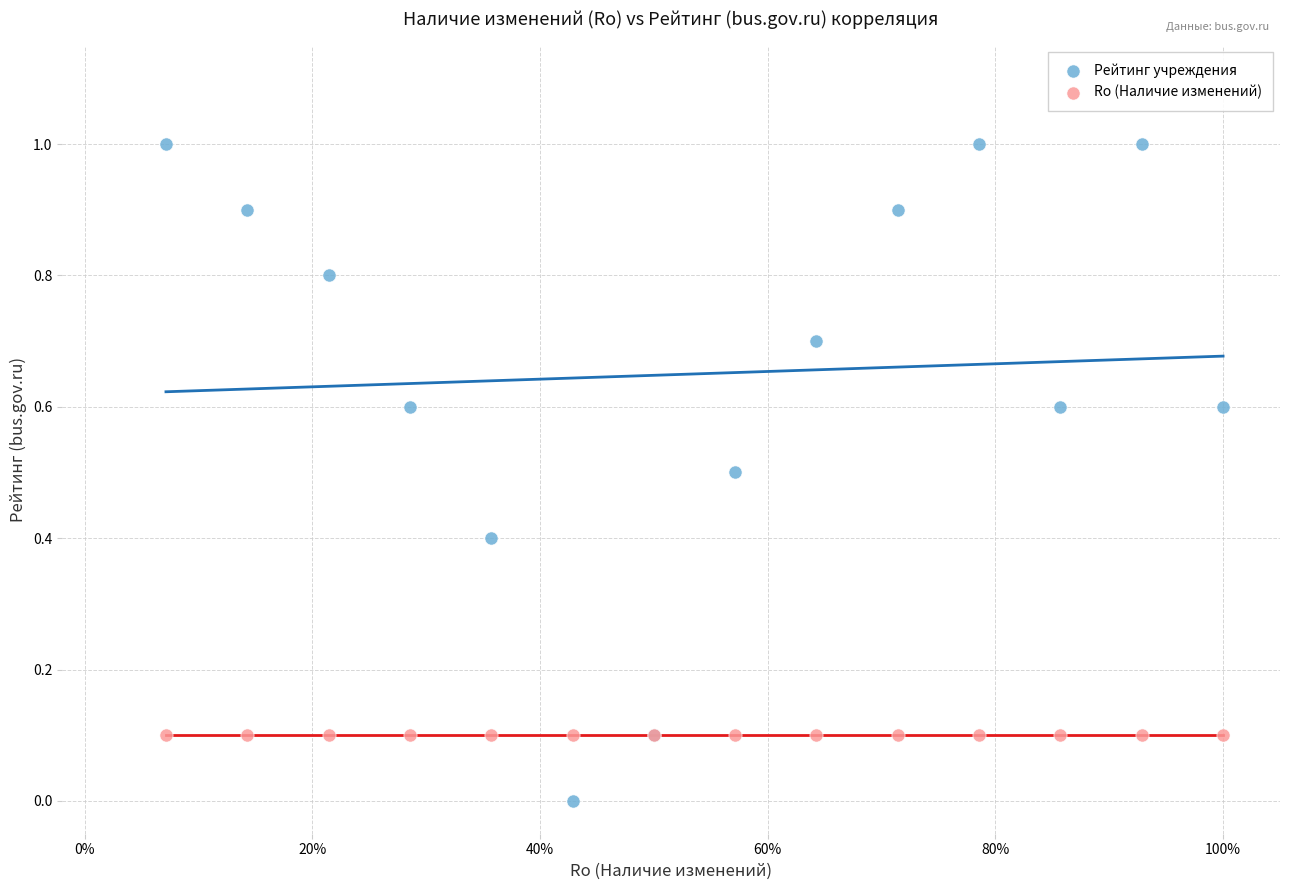

Which series reaches the minimum Y coordinate?

Рейтинг учреждения